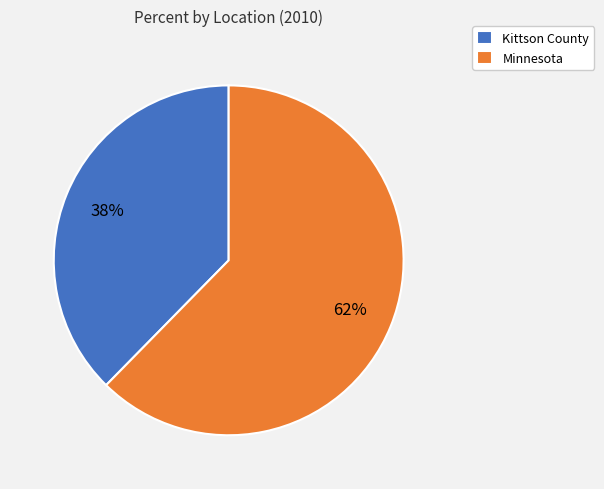

Which slice is the smallest?

Kittson County